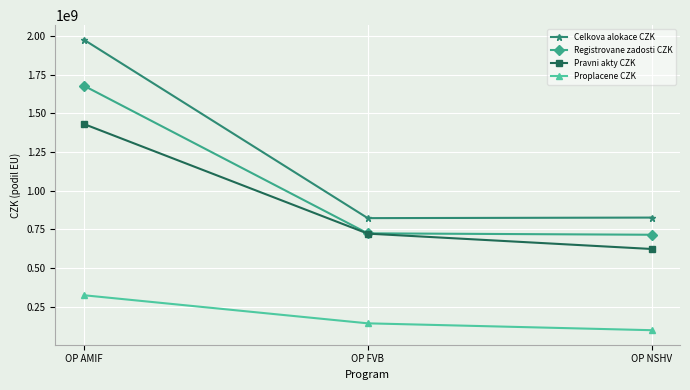

Which series has the largest total across all categories?

Celkova alokace CZK